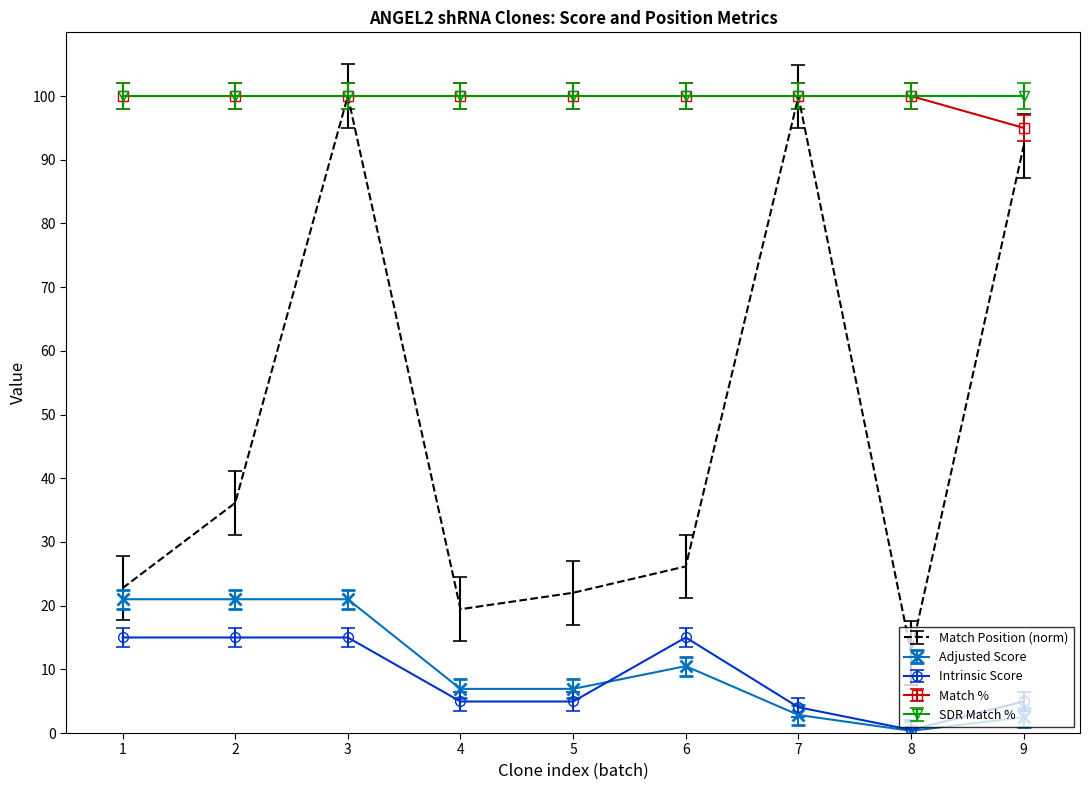

What is the difference between the maximum and minimum values in the Intrinsic Score series?

14.5